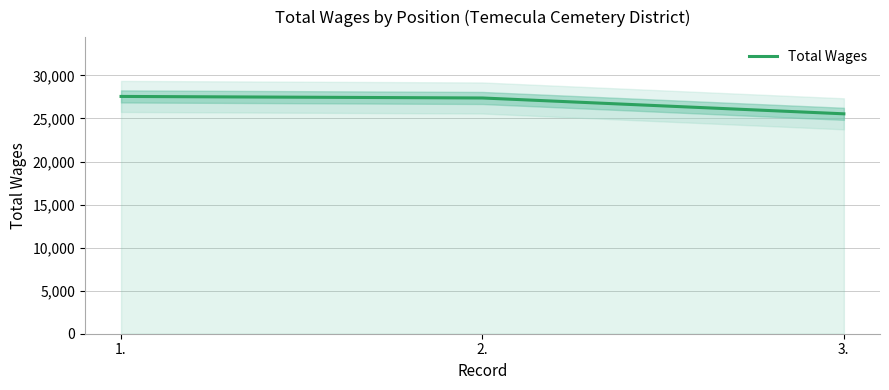

Reading left to right, extract all data points from this chart.

1.=27557	2.=27377	3.=25538